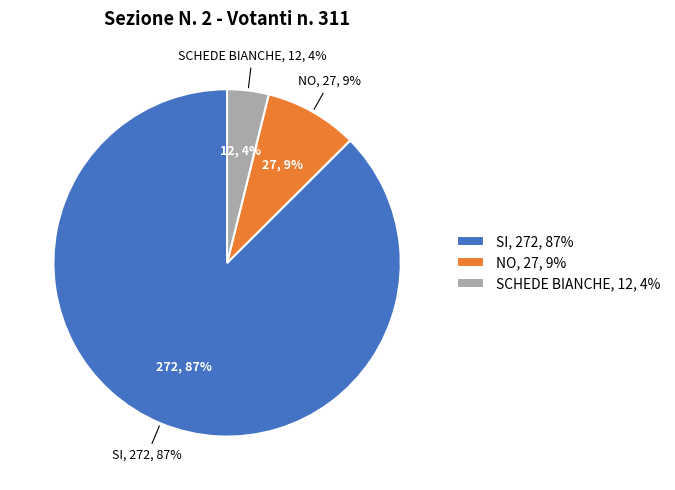

What percentage do SI and SCHEDE BIANCHE together represent?

91.3%